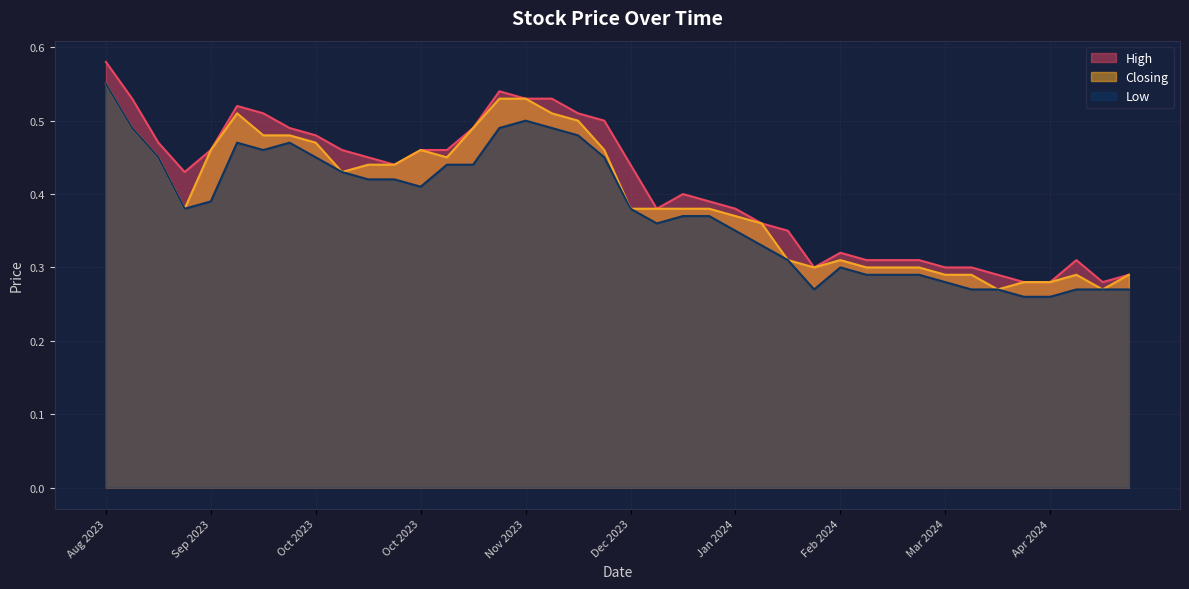

What is the difference between the maximum and minimum values in the Low series?

0.3